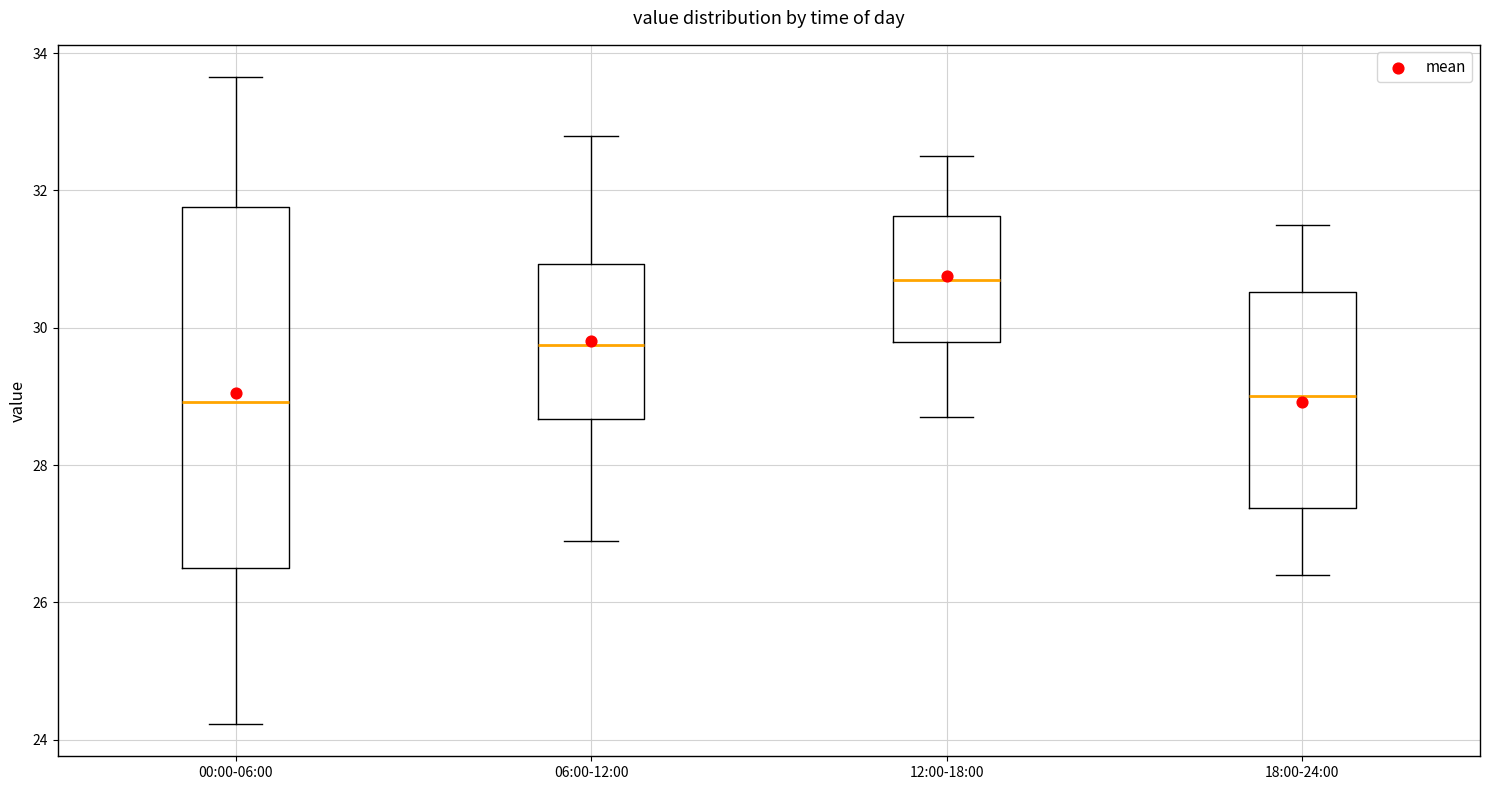

Reading left to right, transcribe this box plot: for each box, give where its median line is, the range the box spans, and where its two whiskers end, as read against the y-axis. The values are not printed on the chart, so give them approximately, as read against the axis.

00:00-06:00: median 29.0, box 26.4 to 31.8, whiskers 24.2 to 33.6
06:00-12:00: median 29.8, box 28.6 to 31.0, whiskers 27.0 to 32.8
12:00-18:00: median 30.8, box 29.8 to 31.6, whiskers 28.8 to 32.6
18:00-24:00: median 29.0, box 27.4 to 30.6, whiskers 26.4 to 31.6